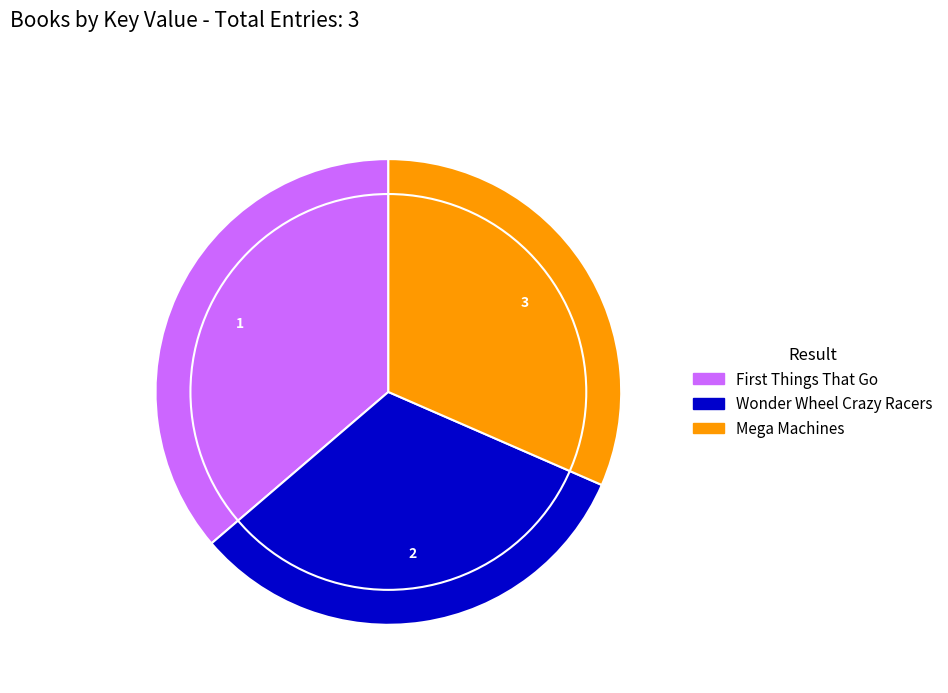

Is there a majority slice in this chart?

No